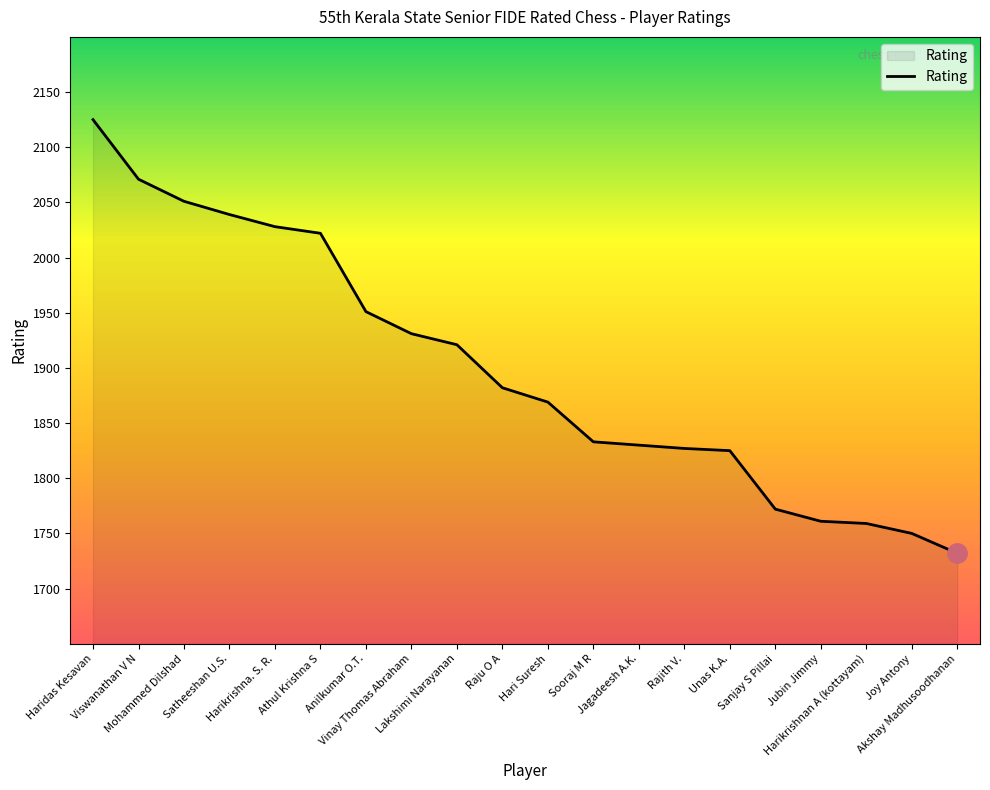

How many values are below 1882?

10